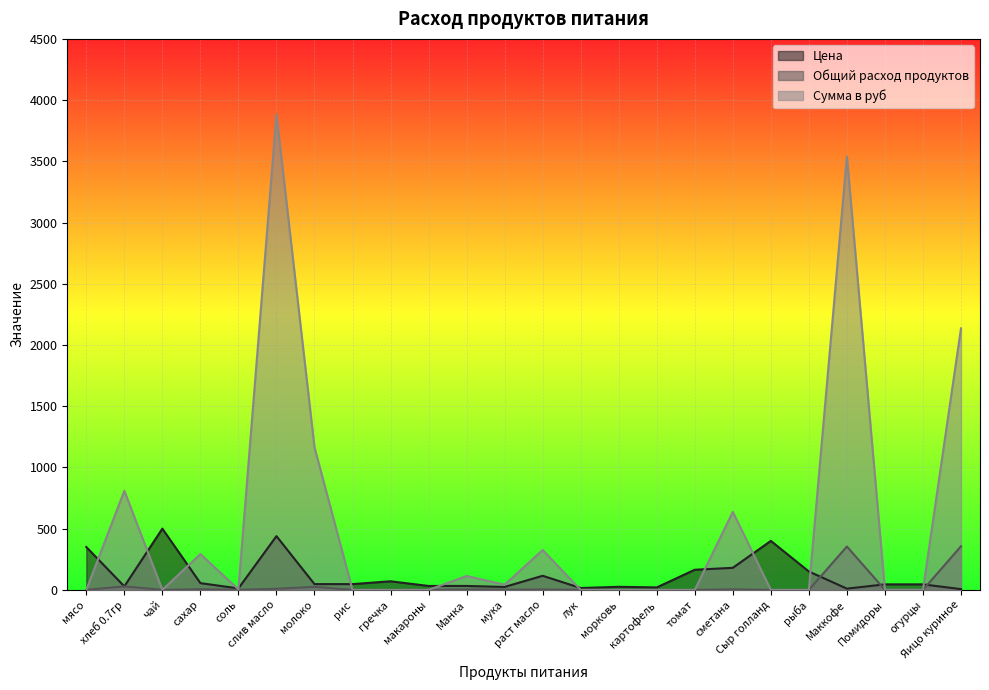

What is the difference between the Сумма в руб values at огурцы and сметана?

637.2